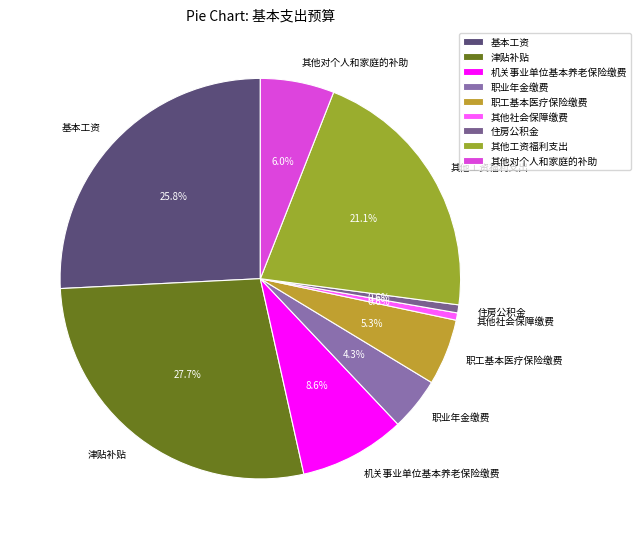

To the nearest percent, what portion does 职业年金缴费 represent?

4%